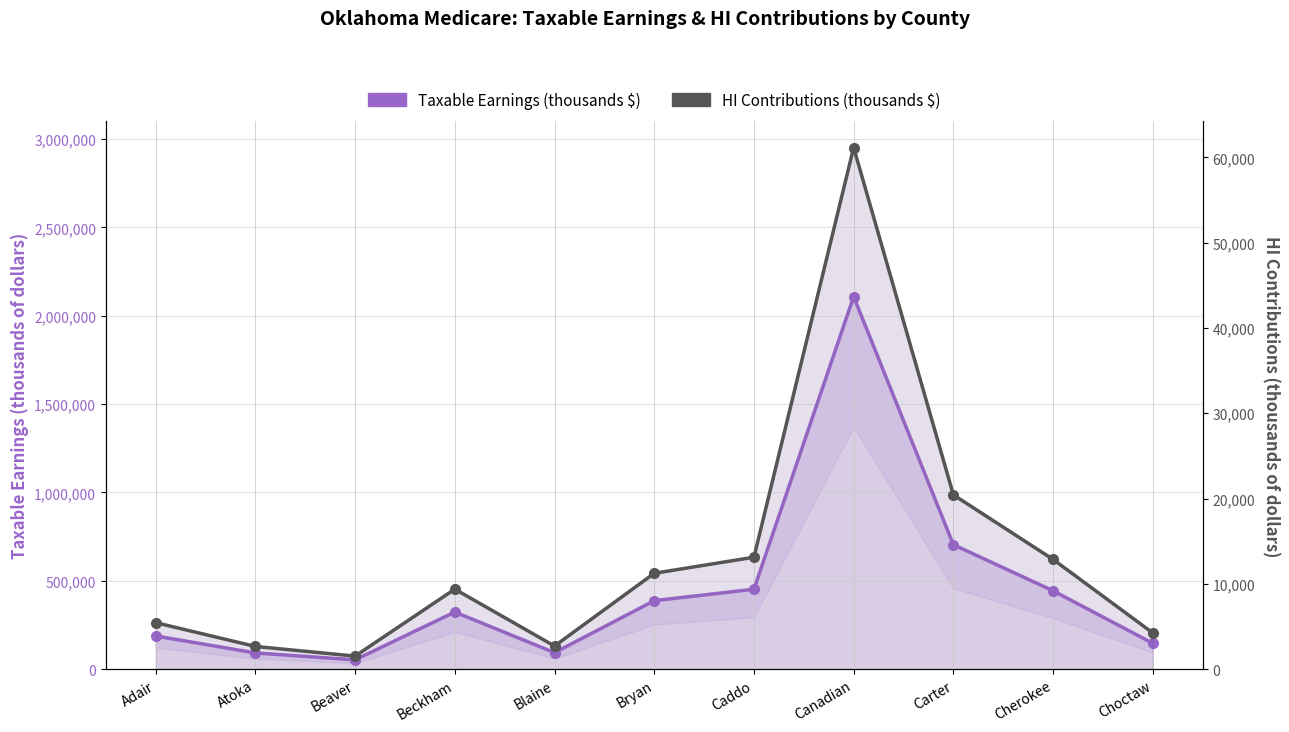

List the series in order of their peak value, highest first.

Taxable Earnings (thousands $), HI Contributions (thousands $)